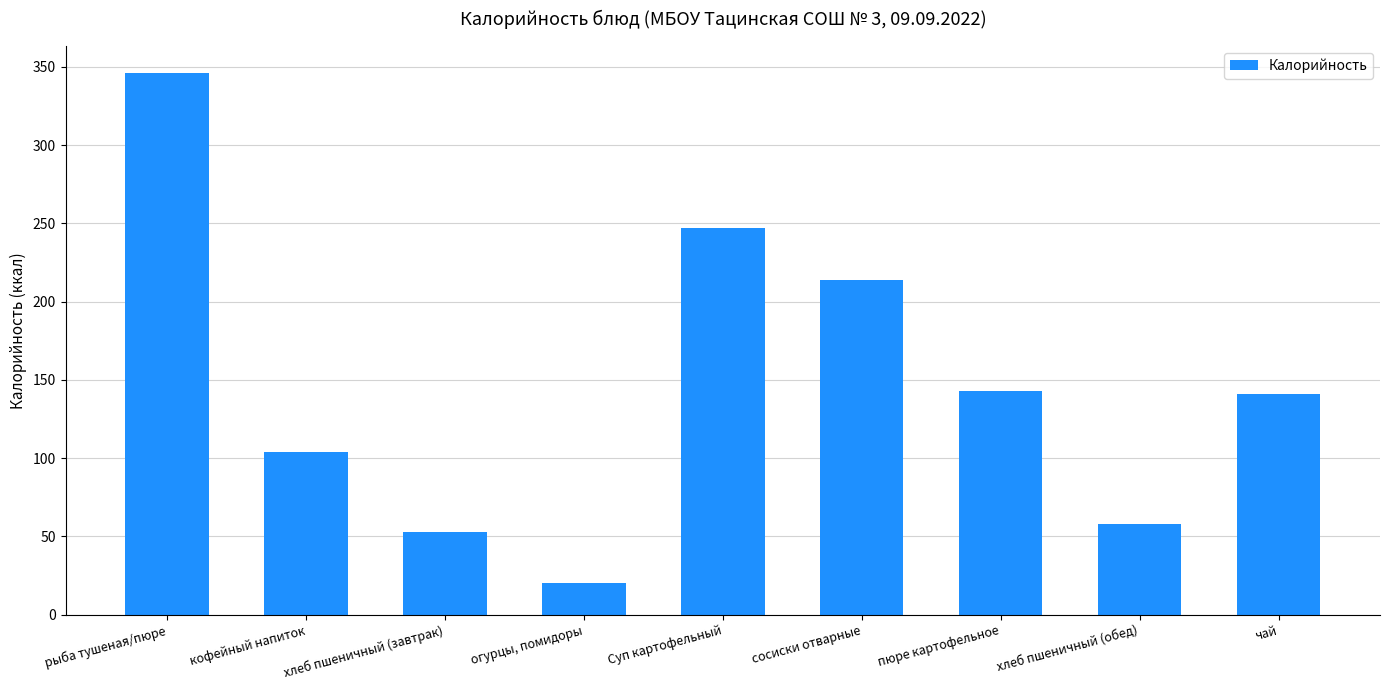

What is the change in value from огурцы, помидоры to чай?

+121